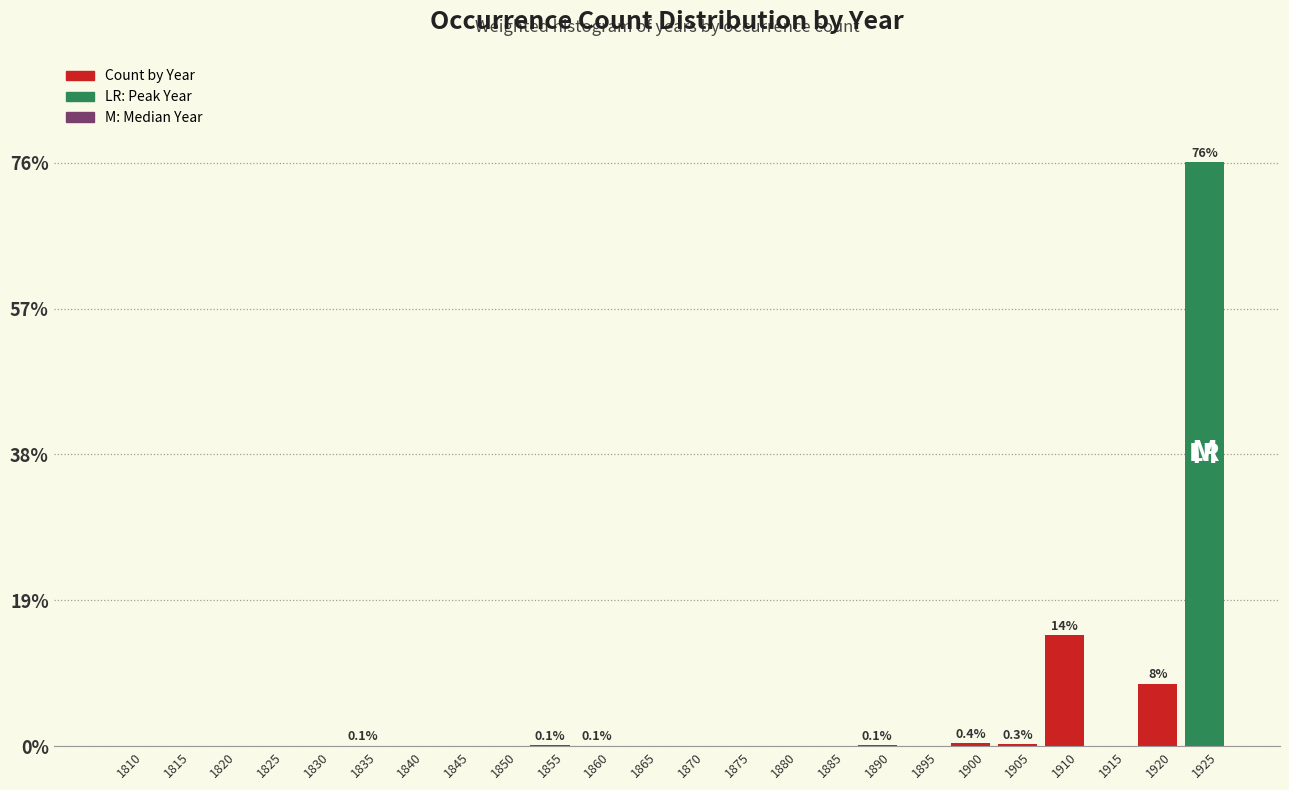

The chart shows a value of 76.1 at 1925. True or false?

True